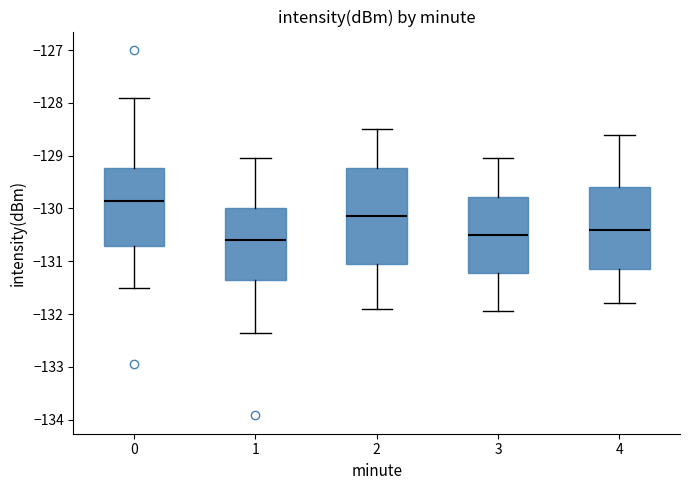

Reading left to right, read every box against the y-axis: the position of its median line, the range the box covers, and the ends of its whiskers. The values are not printed on the chart, so give them approximately, as read against the axis.

0: median -129.9, box -130.7 to -129.2, whiskers -131.5 to -127.9
1: median -130.6, box -131.4 to -130.0, whiskers -132.4 to -129.0
2: median -130.1, box -131.0 to -129.2, whiskers -131.9 to -128.5
3: median -130.5, box -131.2 to -129.8, whiskers -131.9 to -129.0
4: median -130.4, box -131.1 to -129.6, whiskers -131.8 to -128.6